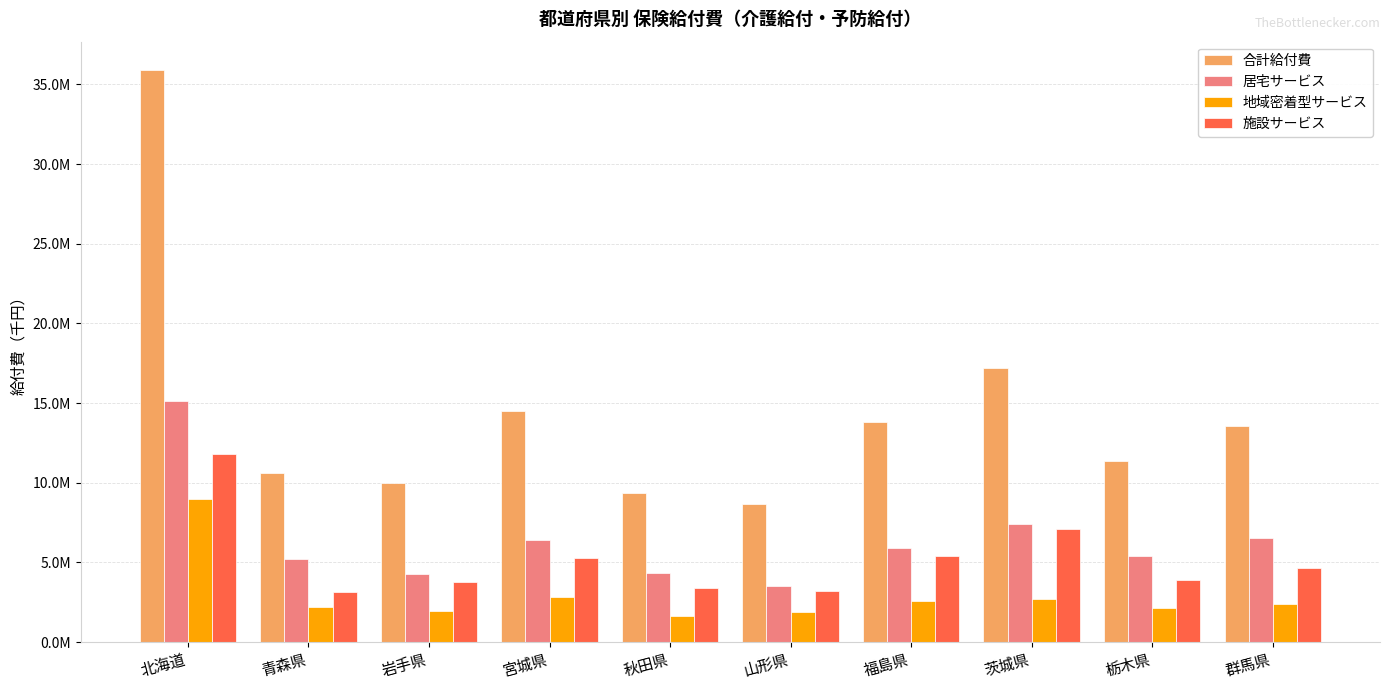

List the series in order of their peak value, lowest first.

地域密着型サービス, 施設サービス, 居宅サービス, 合計給付費